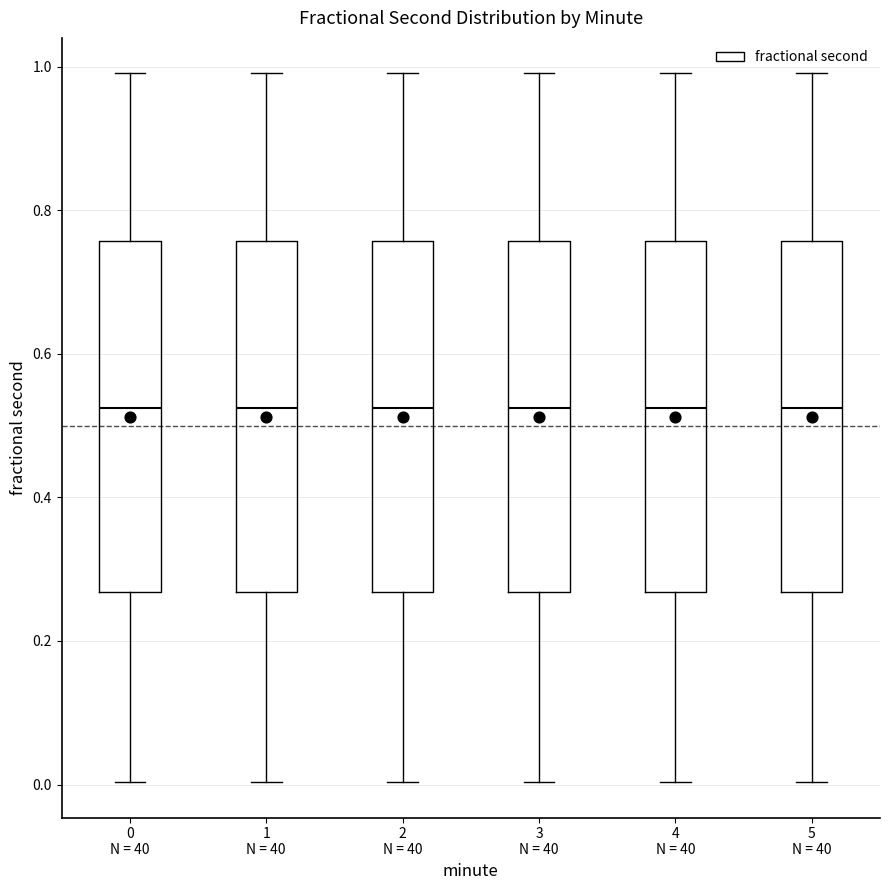

Reading left to right, read every box against the y-axis: the position of its median line, the range the box covers, and the ends of its whiskers. The values are not printed on the chart, so give them approximately, as read against the axis.

0 N = 40: median 0.52, box 0.26 to 0.76, whiskers 0.00 to 1.00
1 N = 40: median 0.52, box 0.26 to 0.76, whiskers 0.00 to 1.00
2 N = 40: median 0.52, box 0.26 to 0.76, whiskers 0.00 to 1.00
3 N = 40: median 0.52, box 0.26 to 0.76, whiskers 0.00 to 1.00
4 N = 40: median 0.52, box 0.26 to 0.76, whiskers 0.00 to 1.00
5 N = 40: median 0.52, box 0.26 to 0.76, whiskers 0.00 to 1.00